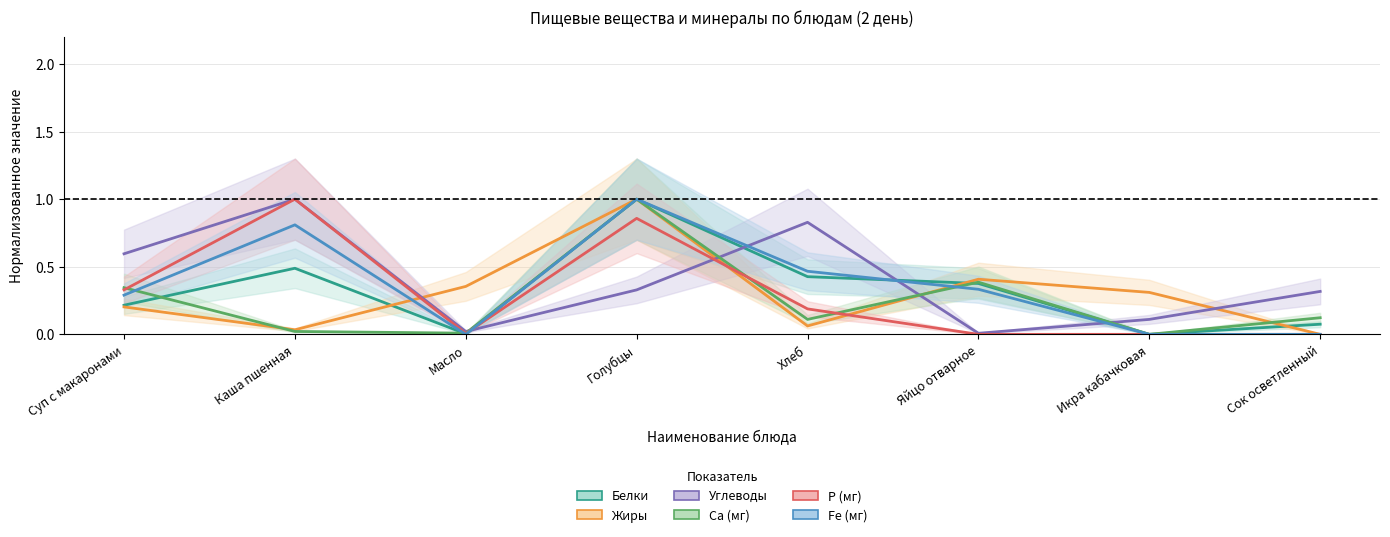

Rank the series at Суп с макаронами from highest to lowest value.

Углеводы, Са (мг), Р (мг), Fe (мг), Белки, Жиры